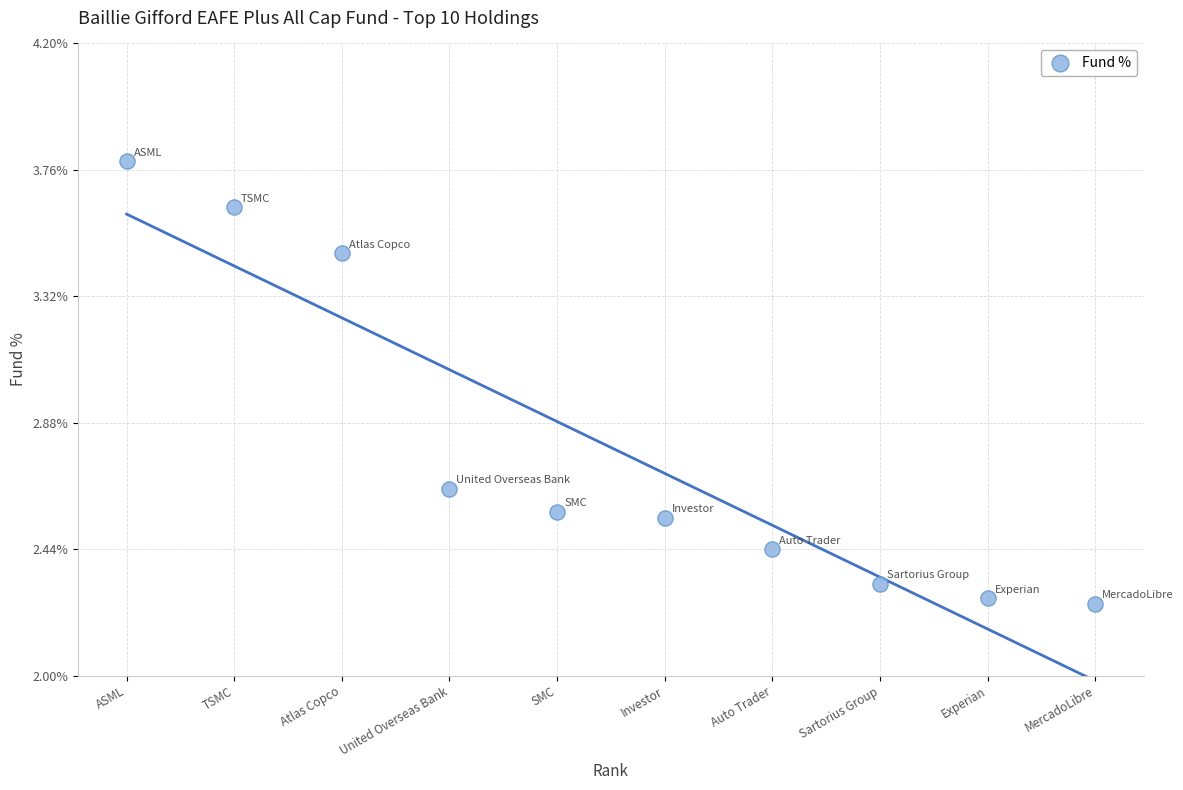

What is the range of X values (max minus min)?

9.0